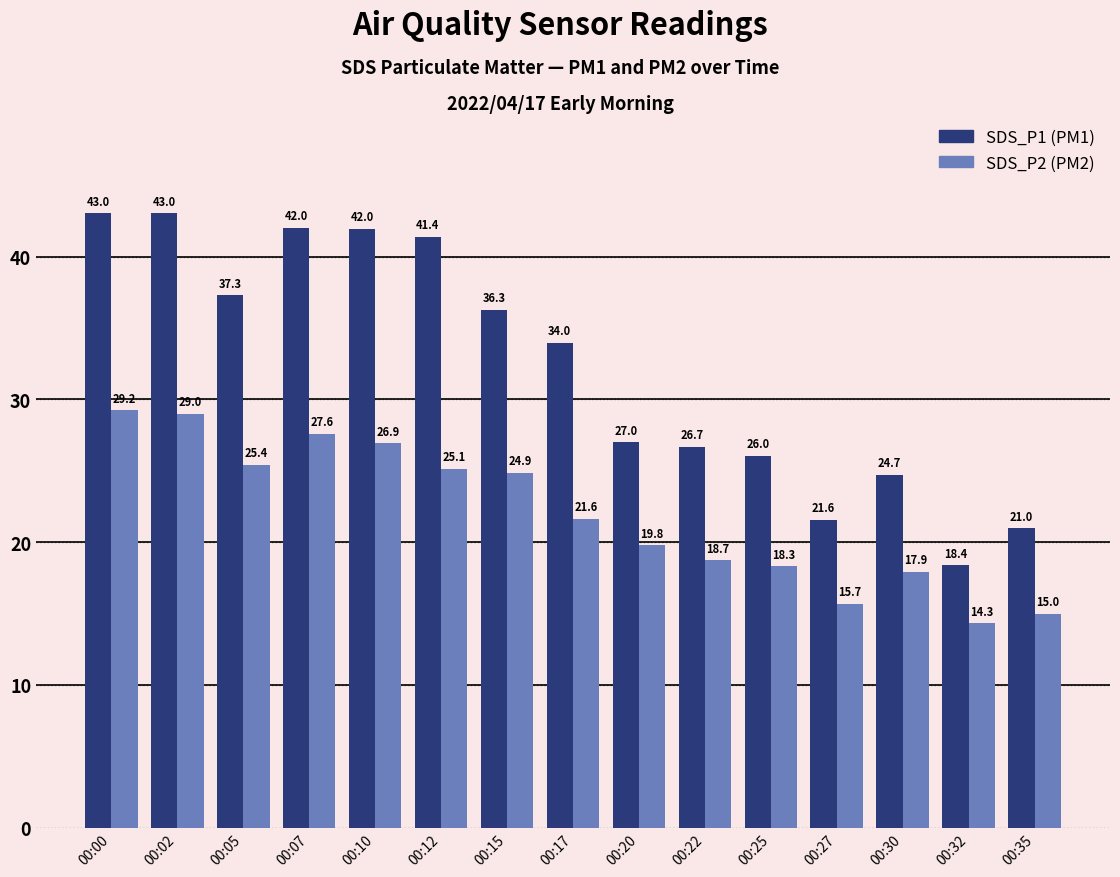

What is the spread (max minus min) of values at 00:30?

6.8